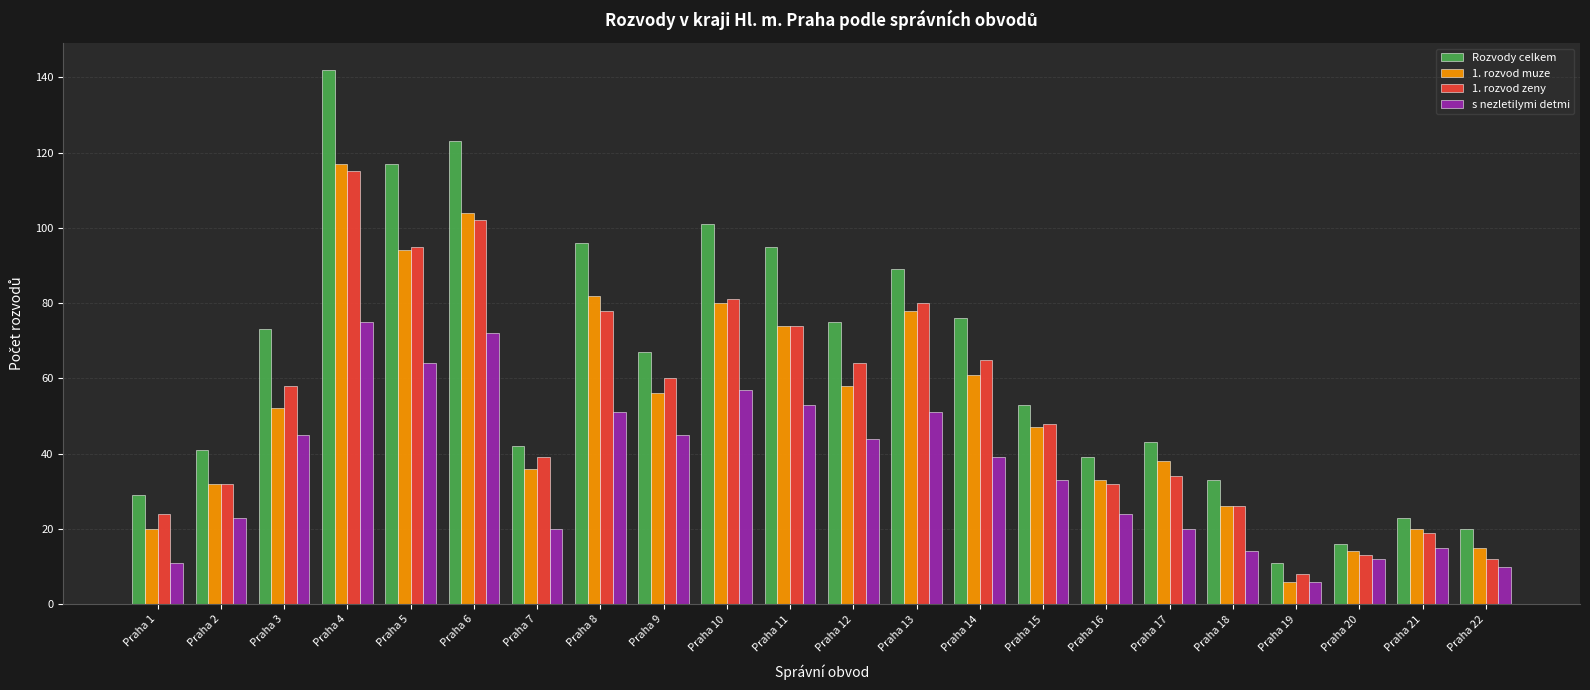

What is the difference between the highest and lowest values at Praha 3?

28